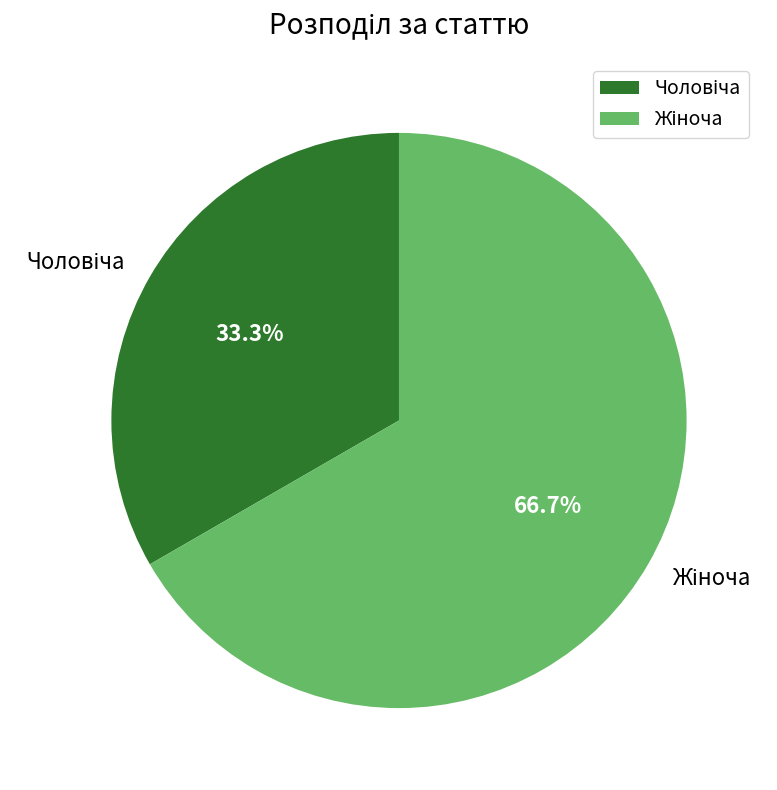

Is there any slice that represents more than half of the pie?

Yes